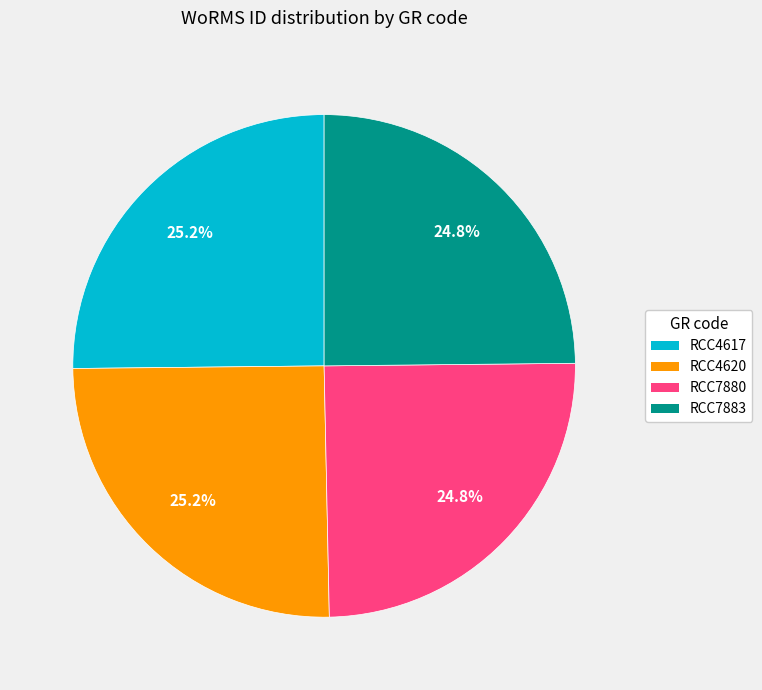

Does RCC4617 represent more than half of the total?

No